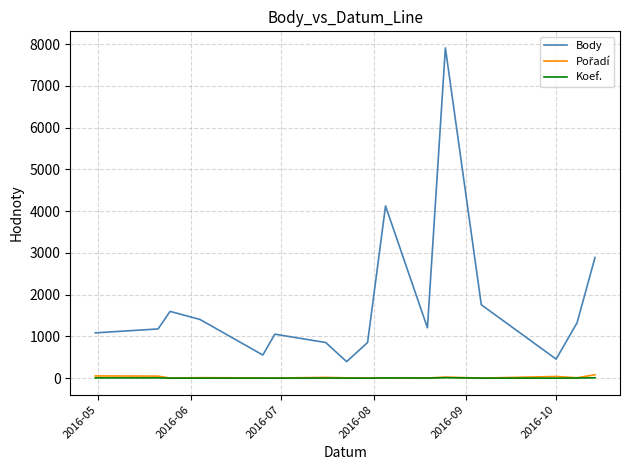

What is the smallest value displayed?

1